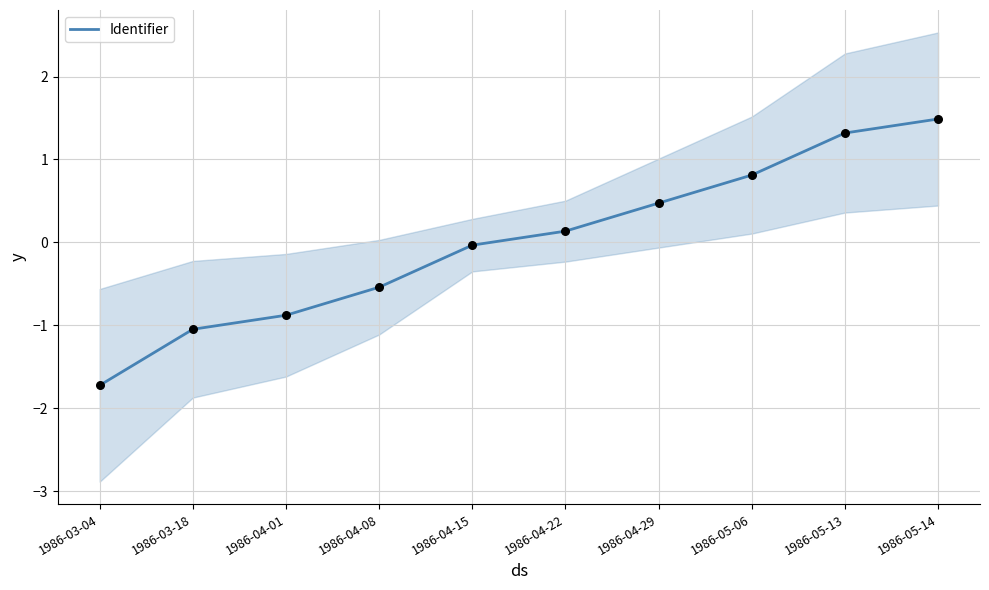

What is the change in value from 1986-04-01 to 1986-04-08?

+0.3